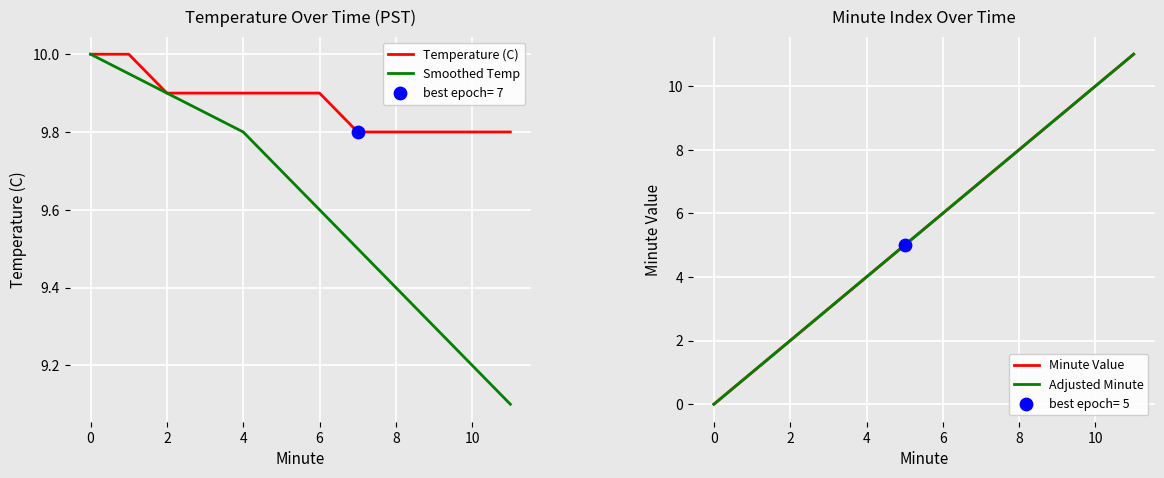

Is it true that Temperature (C) equals 17.3 at 6?

False